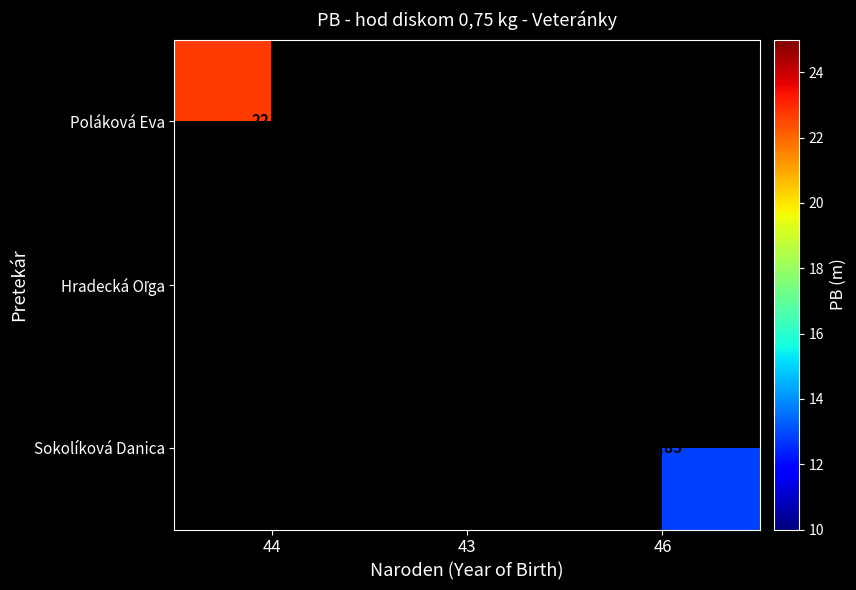

Which category has the lowest value across all series?

46